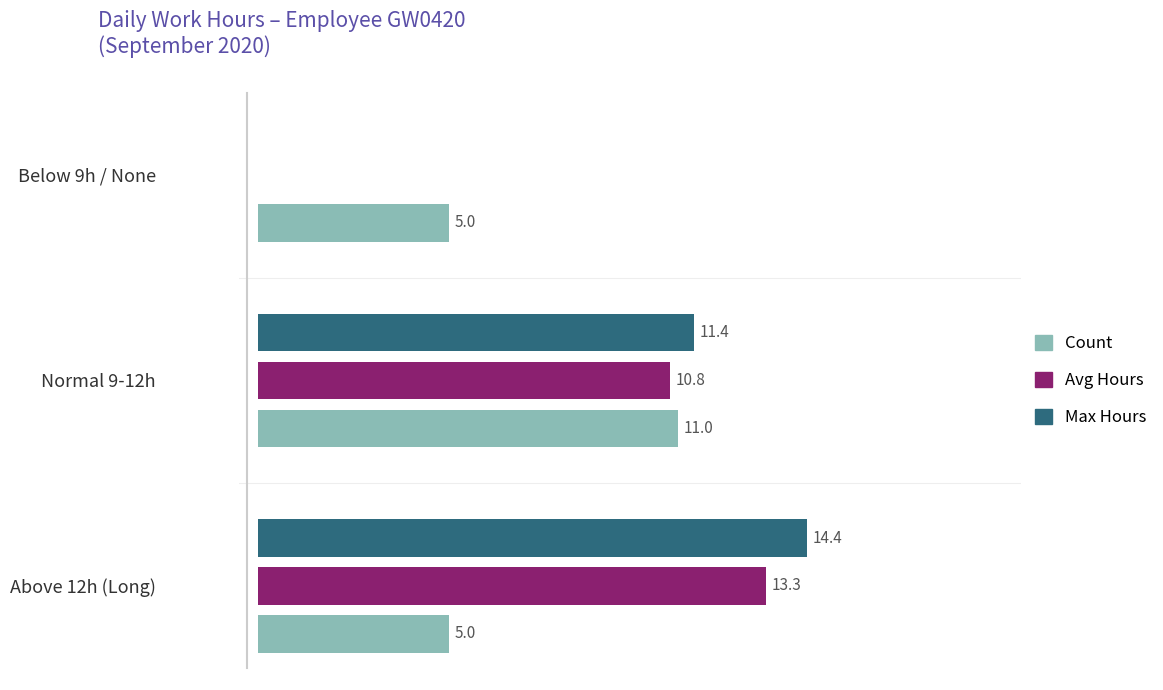

Is the value of Avg Hours at Normal 9-12h greater than the value of Count at Above 12h (Long)?

Yes